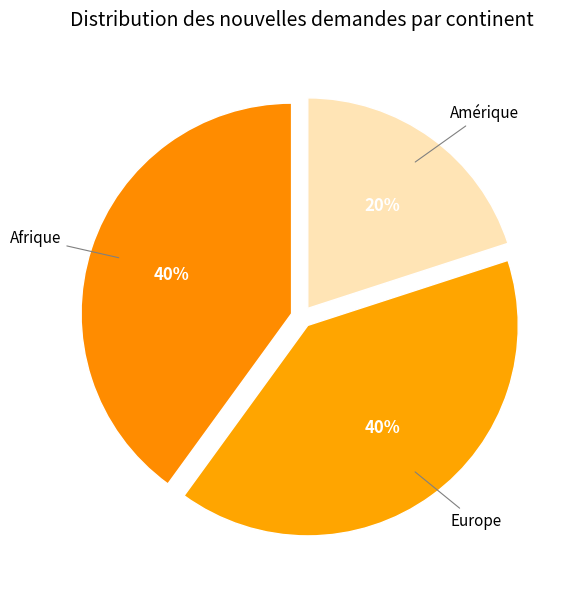

Does any single category account for the majority?

No